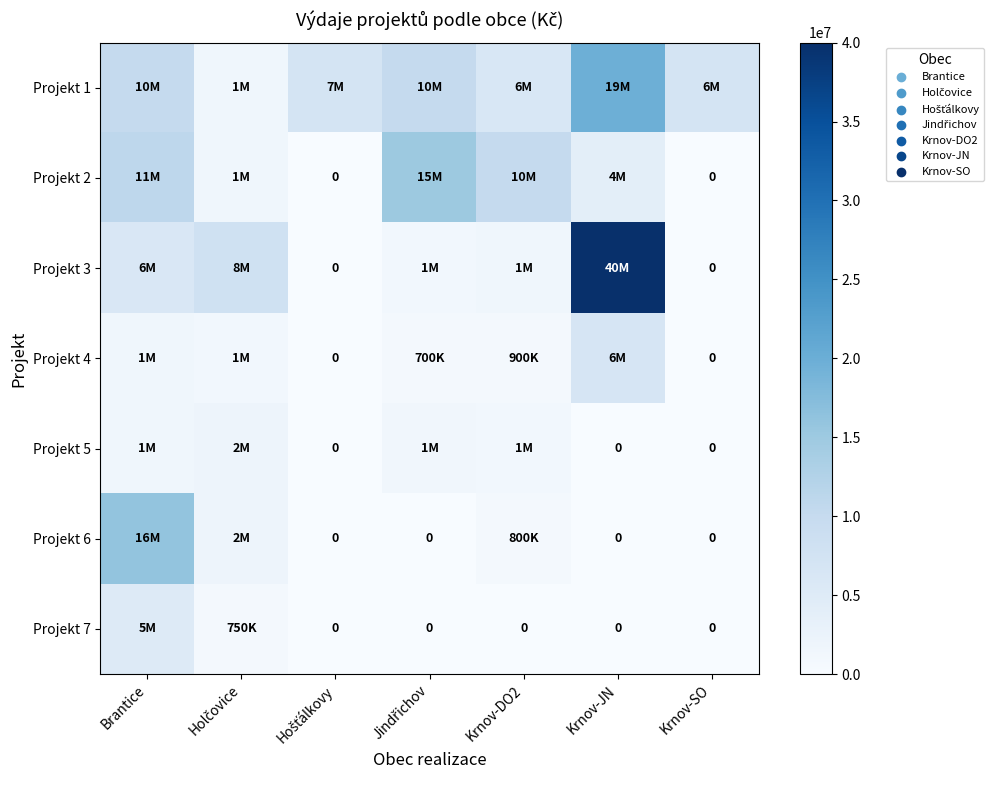

At which label does Projekt 2 first exceed 4000000?

Brantice